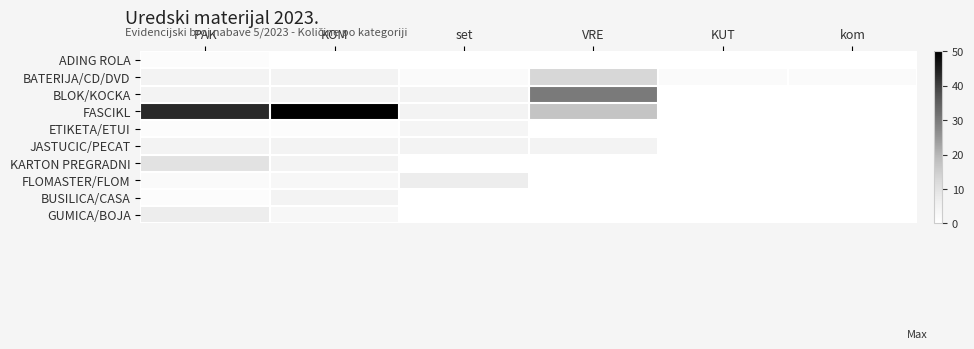

What is the spread (max minus min) of values at kom?

2